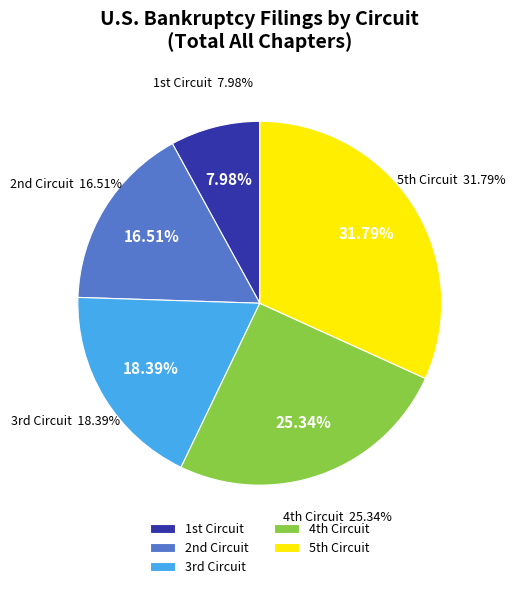

Does any single category account for the majority?

No